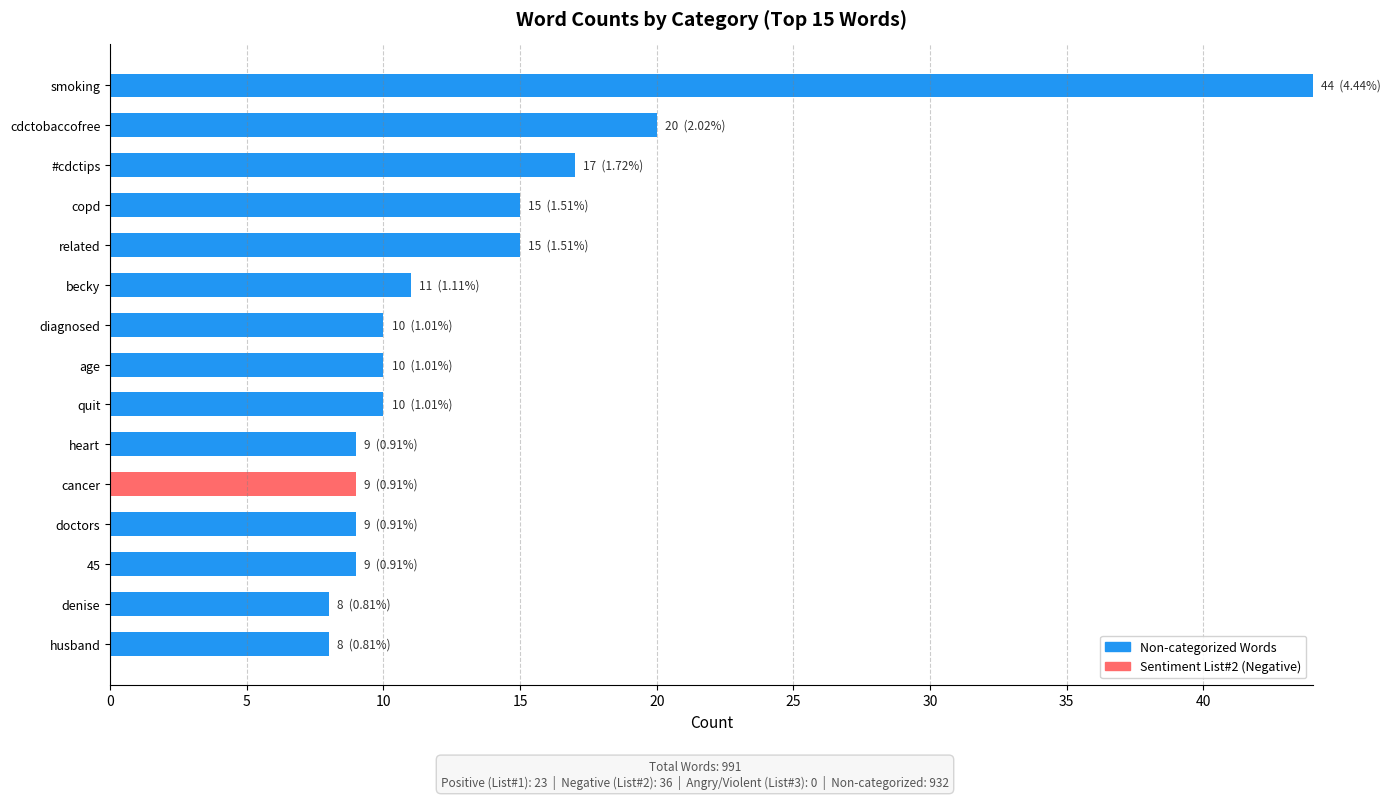

What is the total value across all series at quit?

10